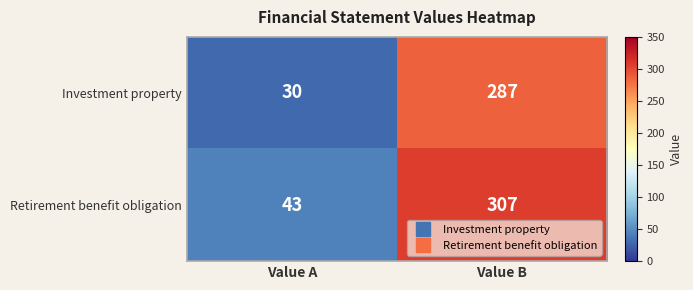

Which series has the widest spread of values?

Retirement benefit obligation